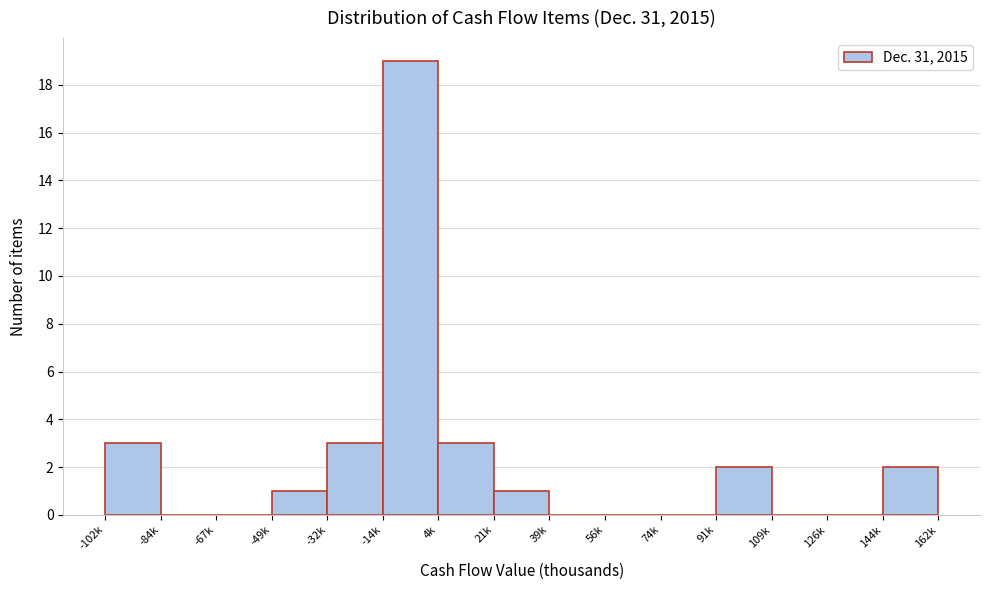

Reading left to right, extract all data points from this chart.

-102k=3	-84k=0	-67k=0	-49k=1	-32k=3	-14k=19	4k=3	21k=1	39k=0	56k=0	74k=0	91k=2	109k=0	126k=0	144k=2